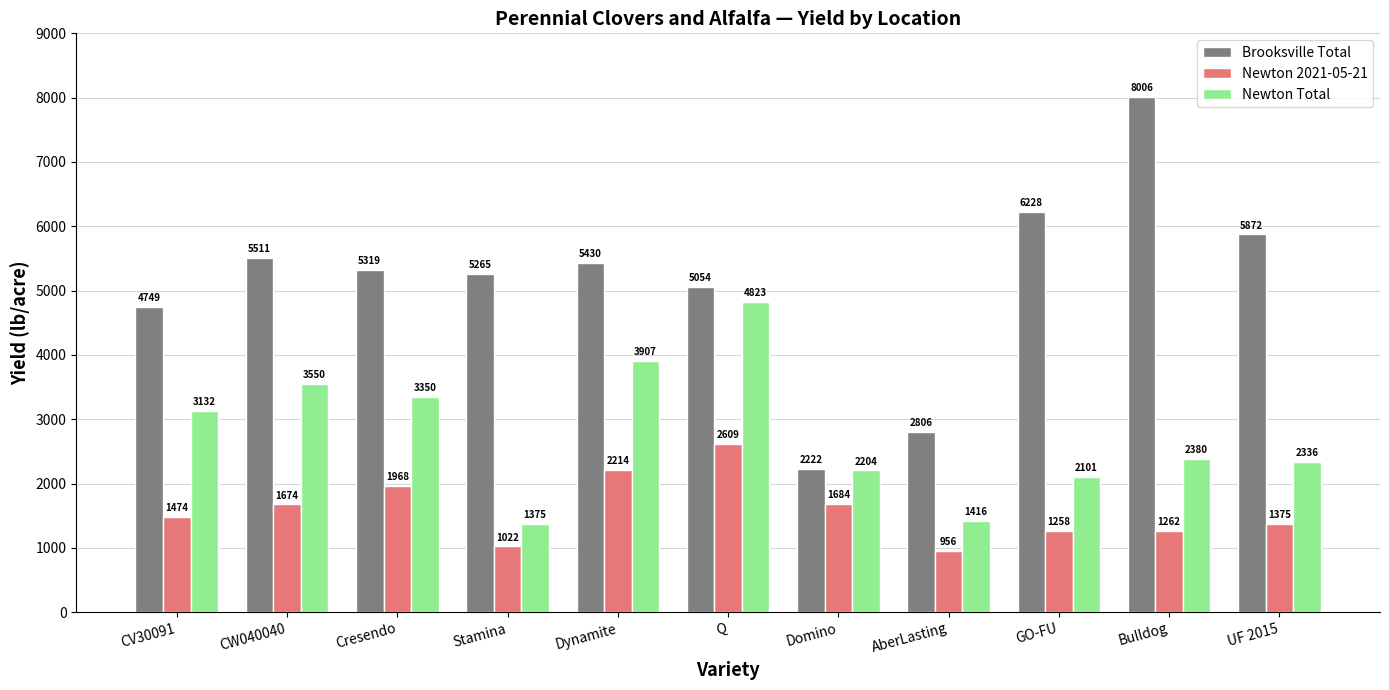

How many distinct data groups are displayed?

3